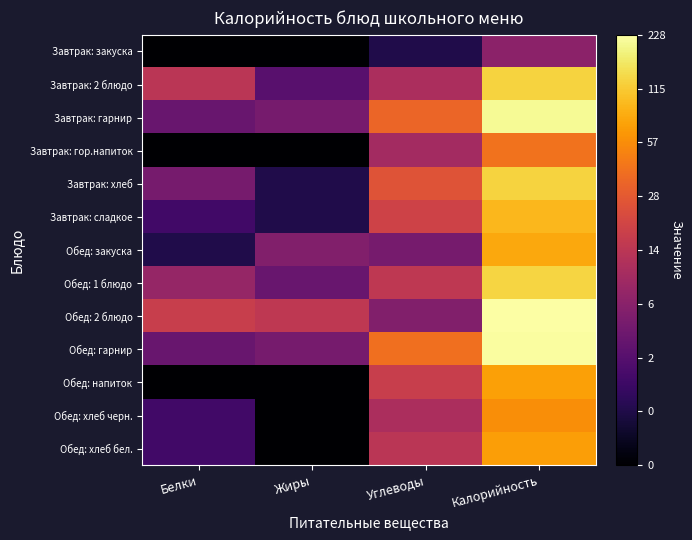

At which category is the sum across all series the highest?

Калорийность